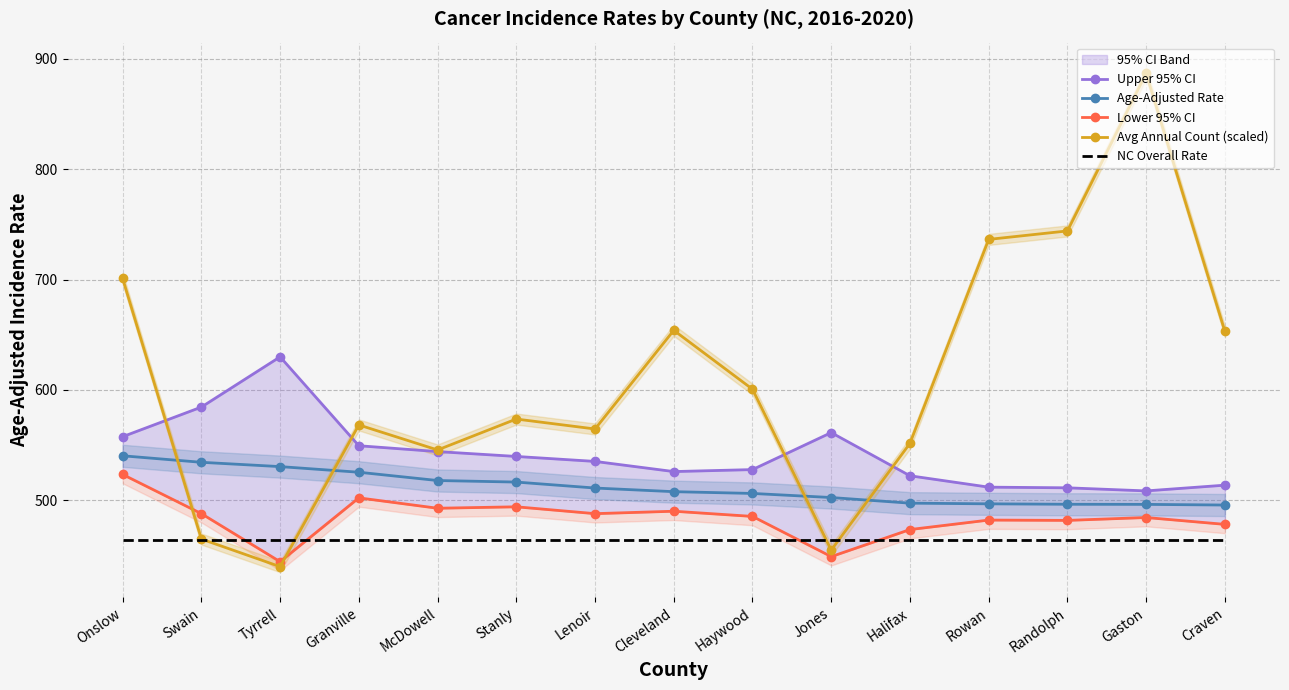

Between Stanly and Craven, which series saw the biggest shift?

Avg Annual Count (scaled)